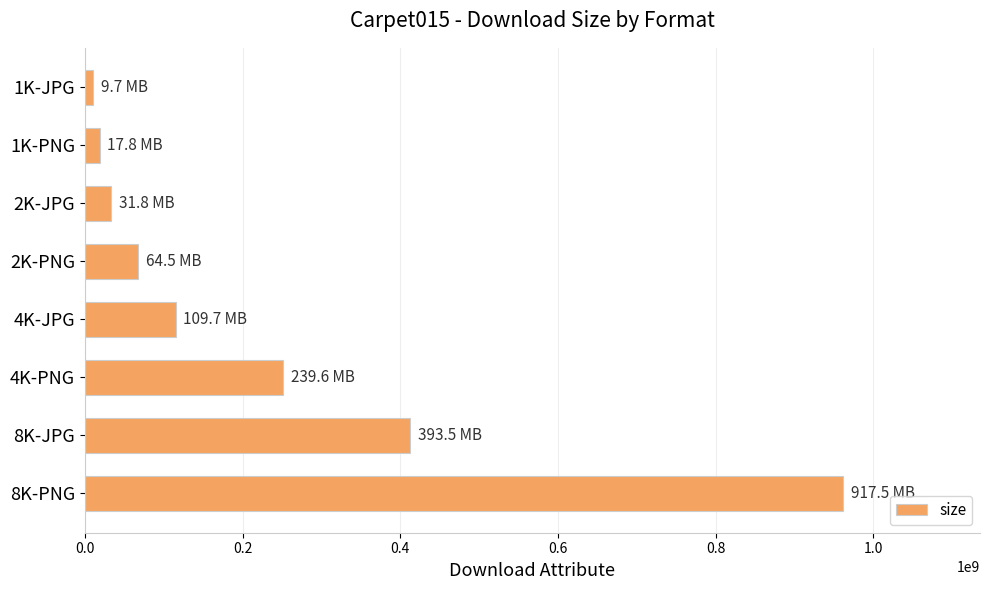

What is the difference between the second highest and minimum values?

402406811